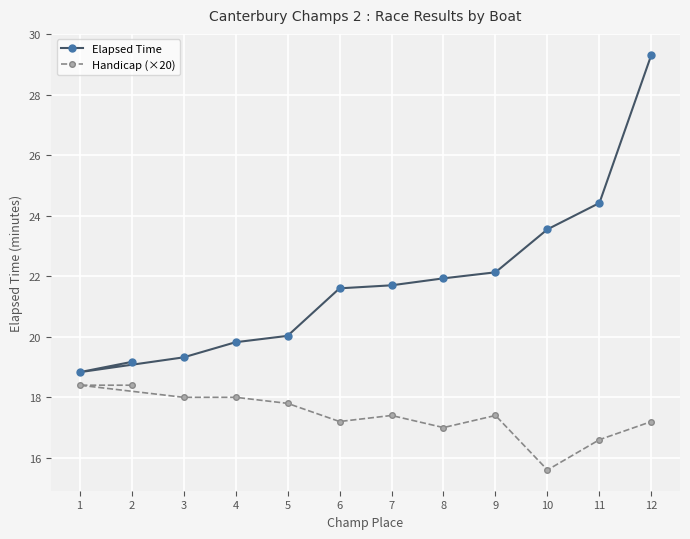

How many lines are shown in the chart?

2